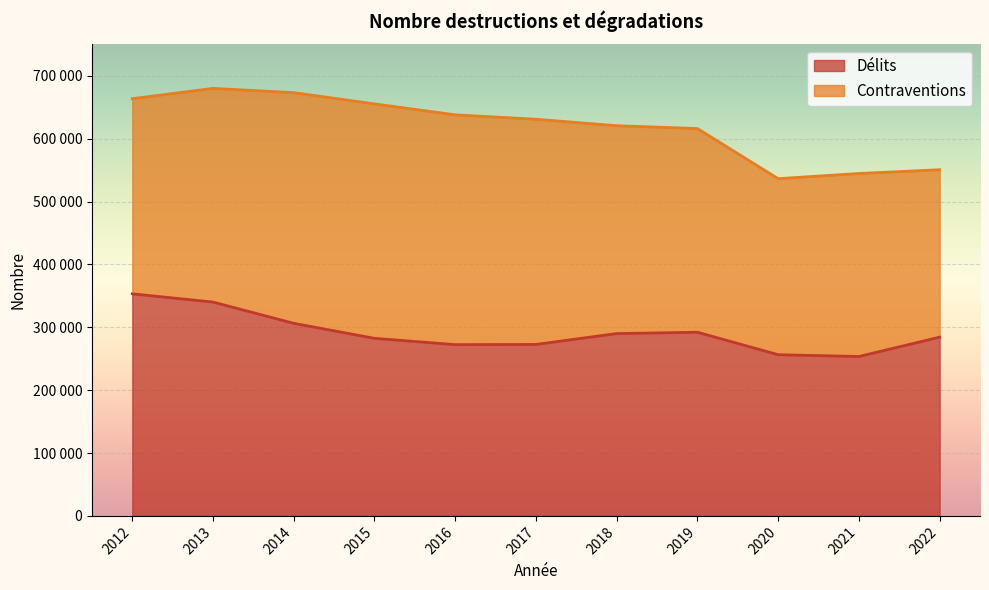

Rank the categories by value from lowest to highest.

2021, 2020, 2016, 2017, 2015, 2022, 2018, 2019, 2014, 2013, 2012